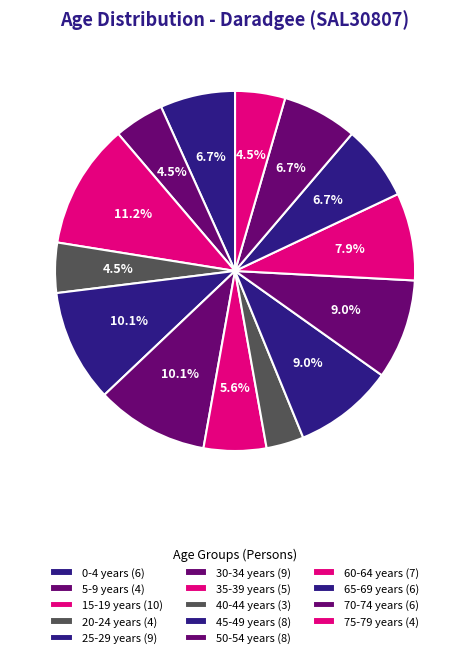

Count the number of slices in the pie.

14